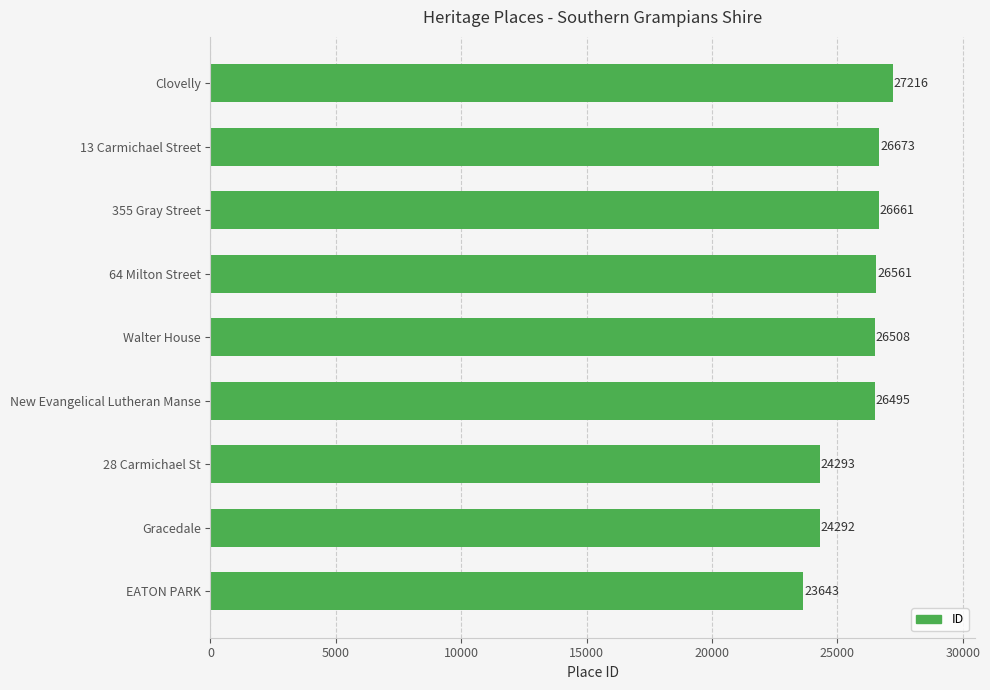

What is the change in value from 28 Carmichael St to Clovelly?

+2923